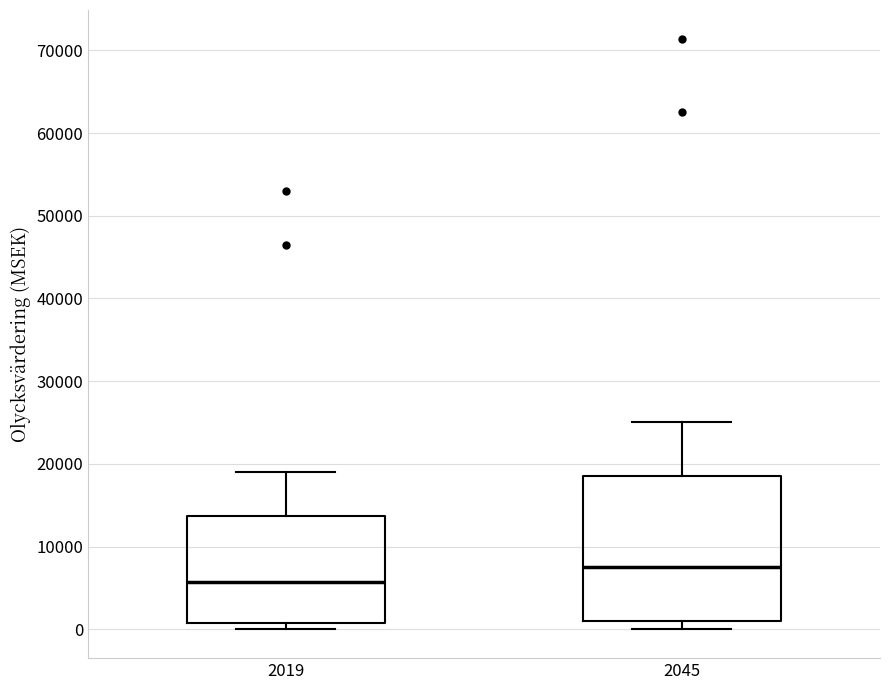

Reading left to right, transcribe this box plot: for each box, give where its median line is, the range the box spans, and where its two whiskers end, as read against the y-axis. The values are not printed on the chart, so give them approximately, as read against the axis.

2019: median 6000, box 1000 to 14000, whiskers 0 to 19000
2045: median 8000, box 1000 to 18000, whiskers 0 to 25000